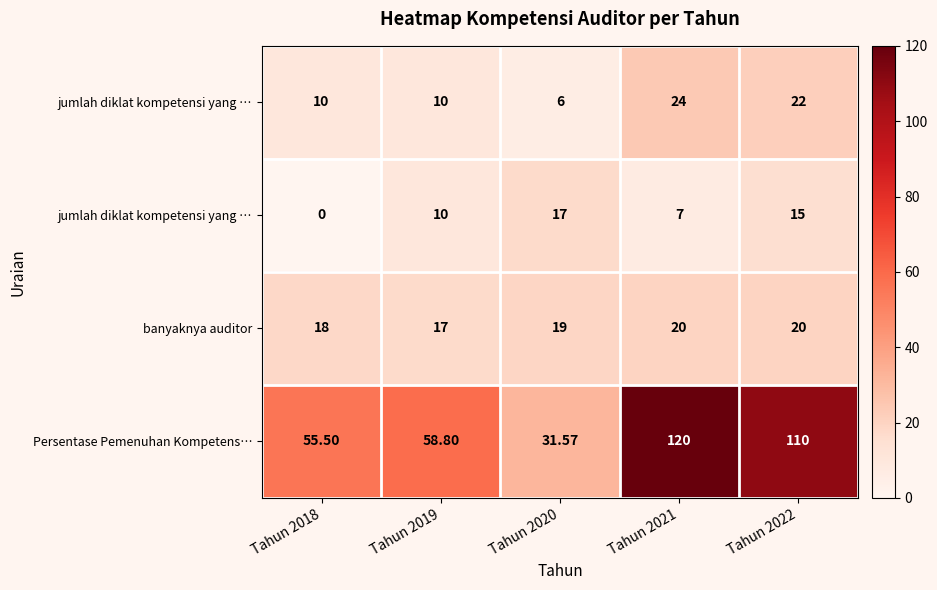

How many series are shown in this chart?

4